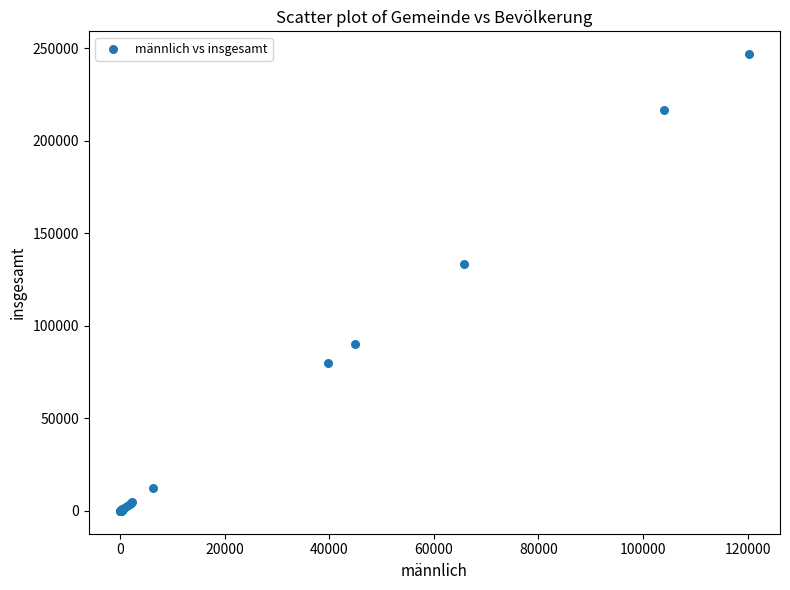

What Y value in the scatter plot is closest to 123415?

133193